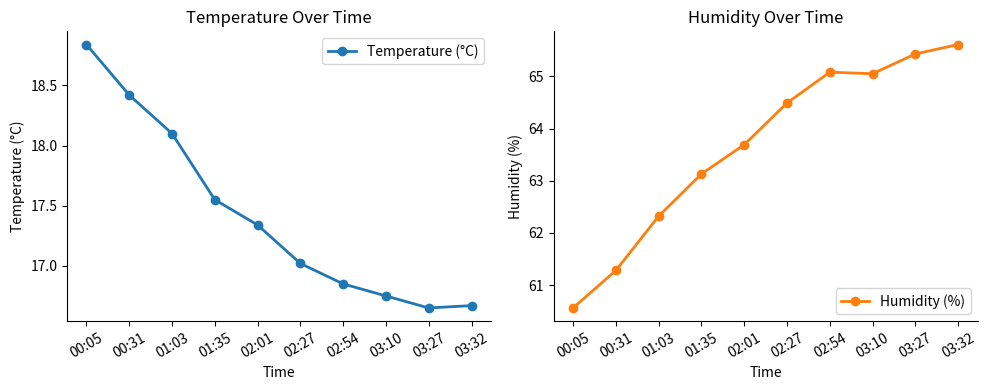

Which series has the widest spread of values?

Humidity (%)